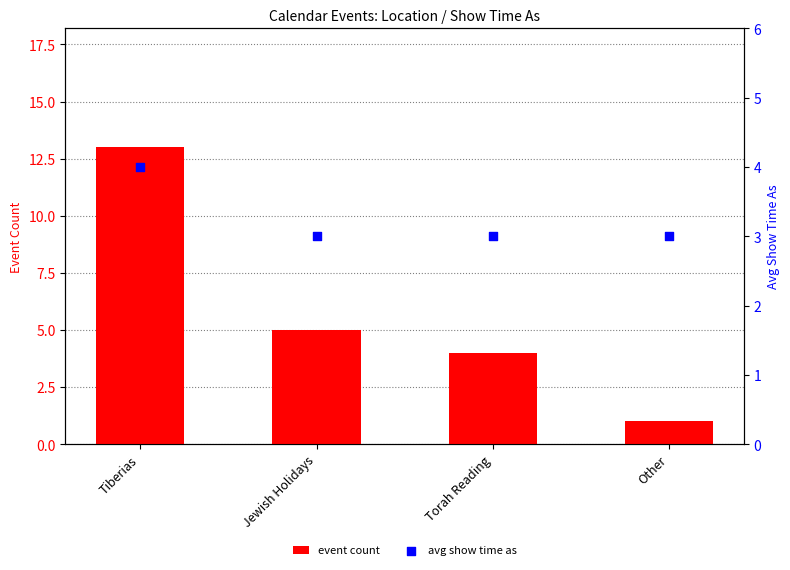

At which category is the sum across all series the highest?

Tiberias